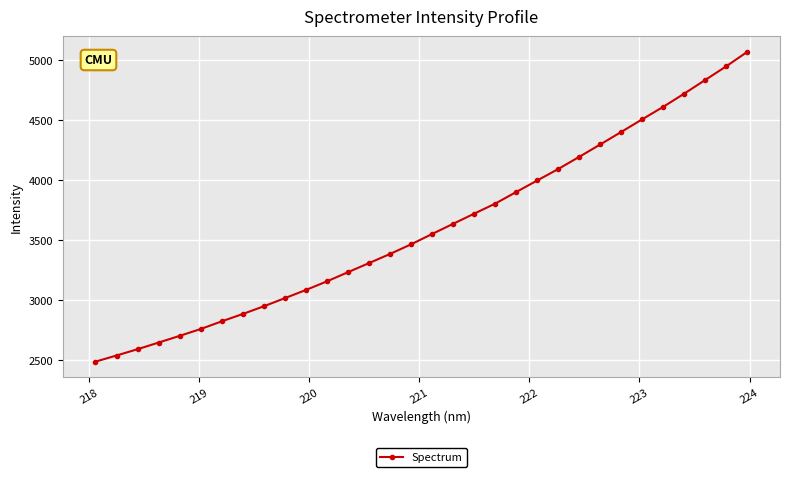

What is the maximum value shown in the chart?

5070.8